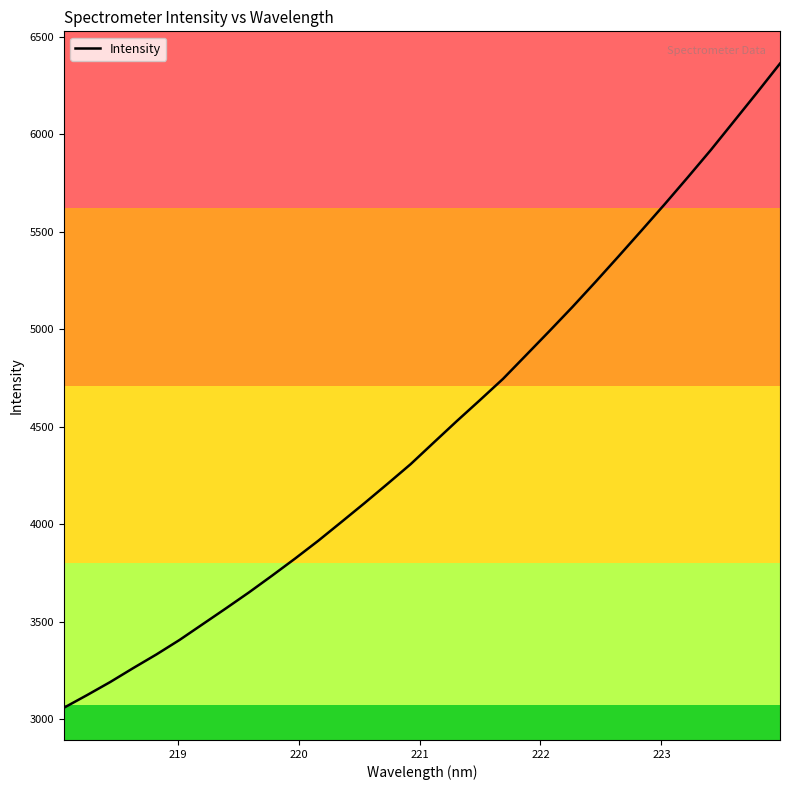

Does the chart have visible grid lines?

No